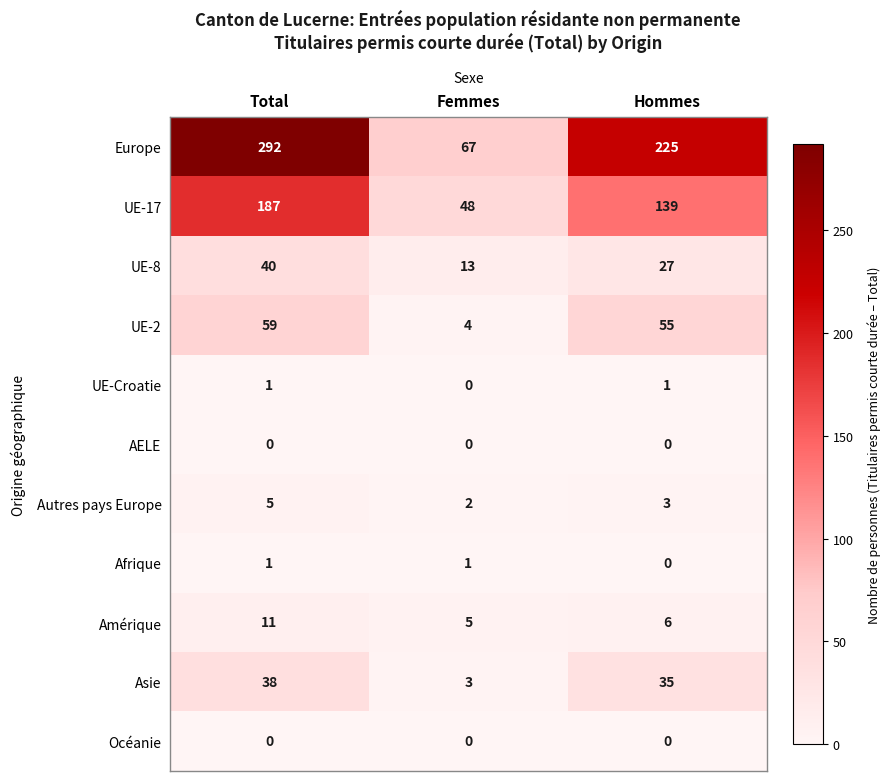

What is the minimum value for Amérique?

5